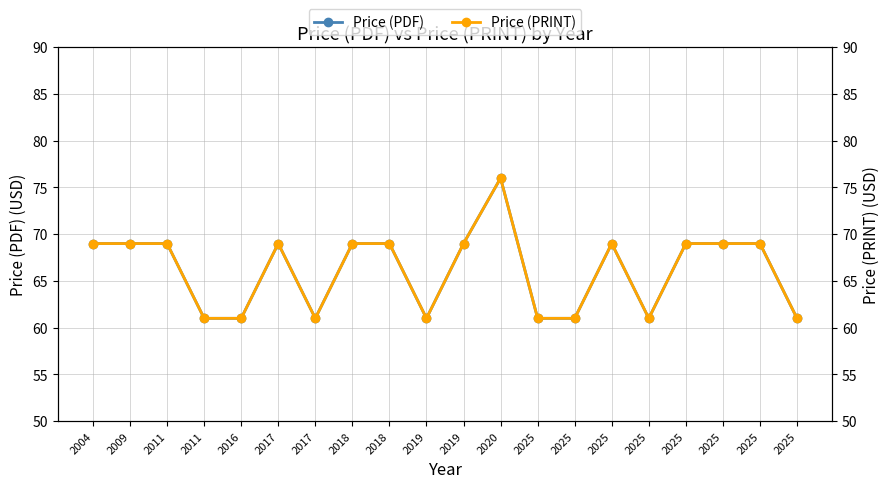

True or false: Price (PDF) has a value of 69 at 2017.

True